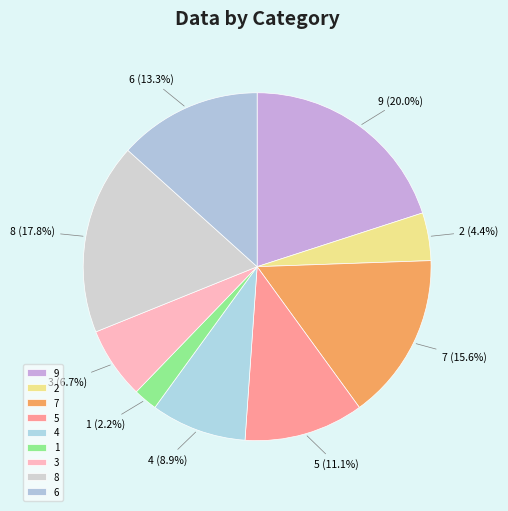

To the nearest percent, what is the combined percentage of 1 and 7?

18%